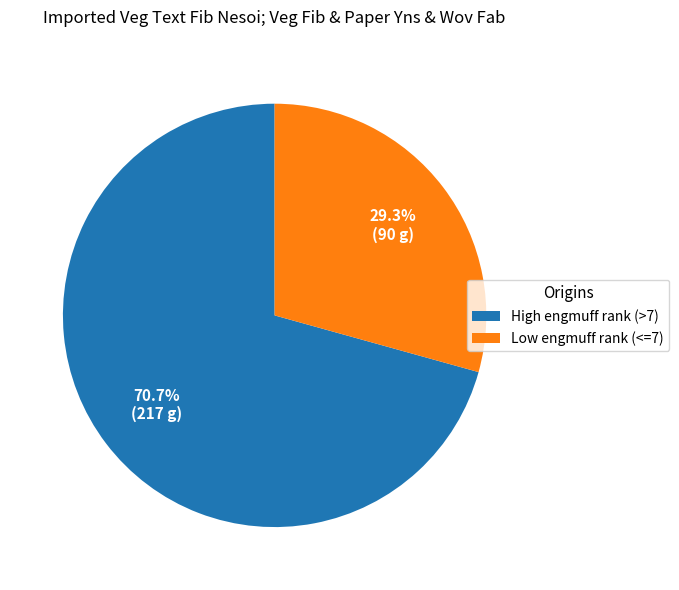

How many segments does this pie chart have?

2